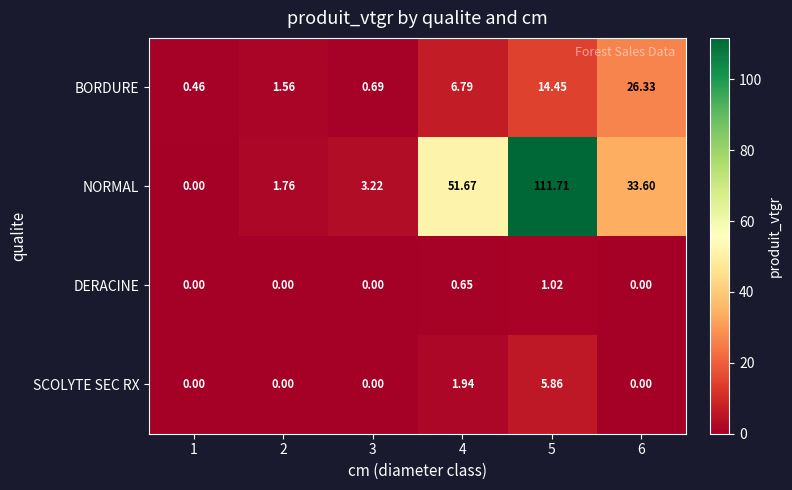

Rank the series by their maximum value, from lowest to highest.

DERACINE, SCOLYTE SEC RX, BORDURE, NORMAL